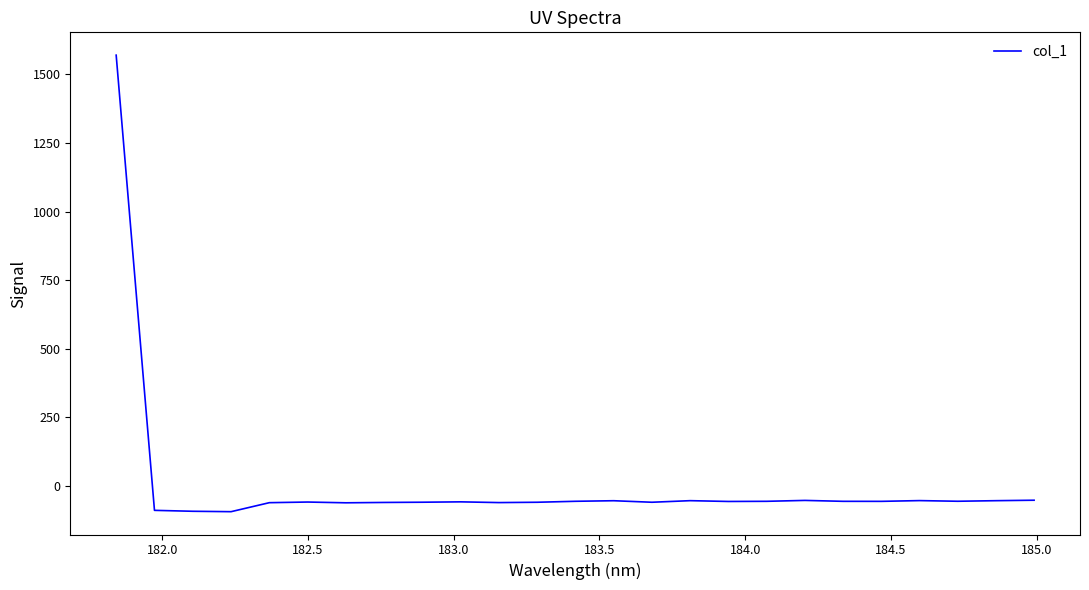

How many lines are shown in the chart?

1